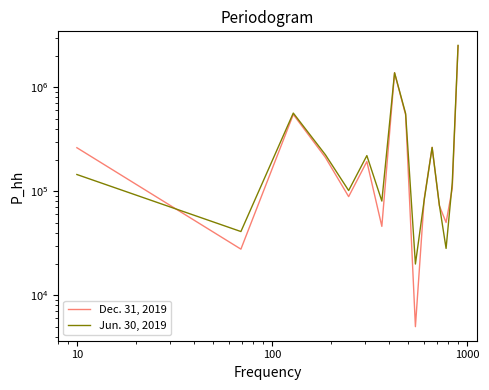

How many times do Jun. 30, 2019 and Dec. 31, 2019 cross each other?

5